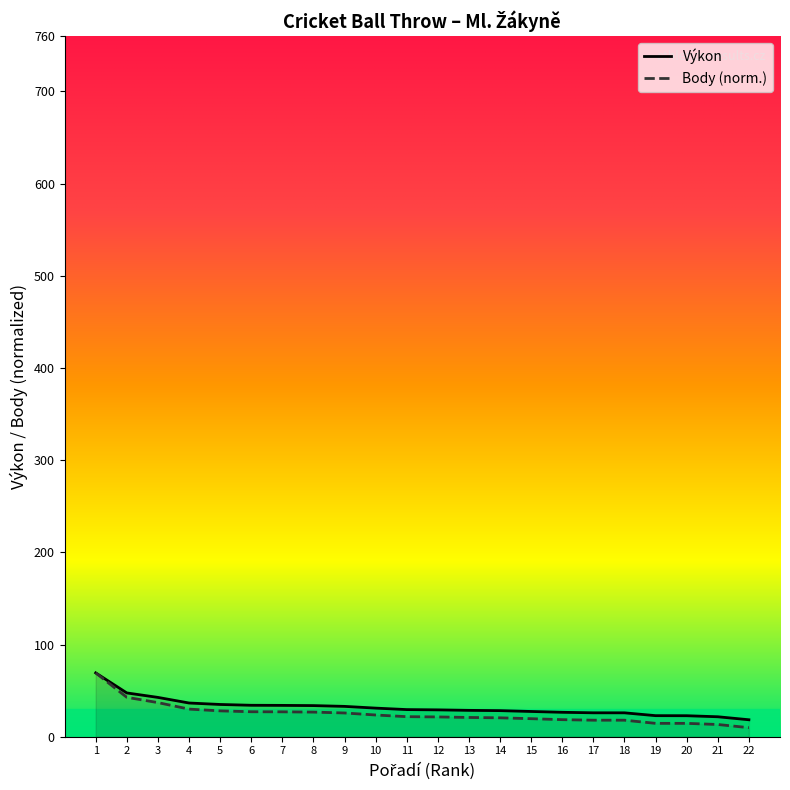

True or false: Výkon has a value of 25.9 at 18.

True